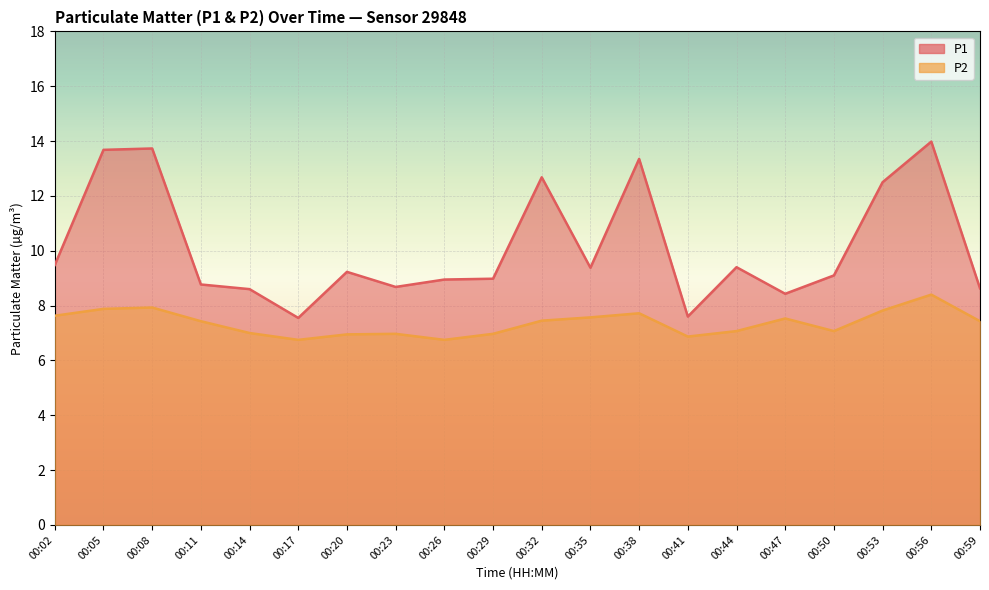

At 00:17, list the series in order from largest to smallest.

P1, P2